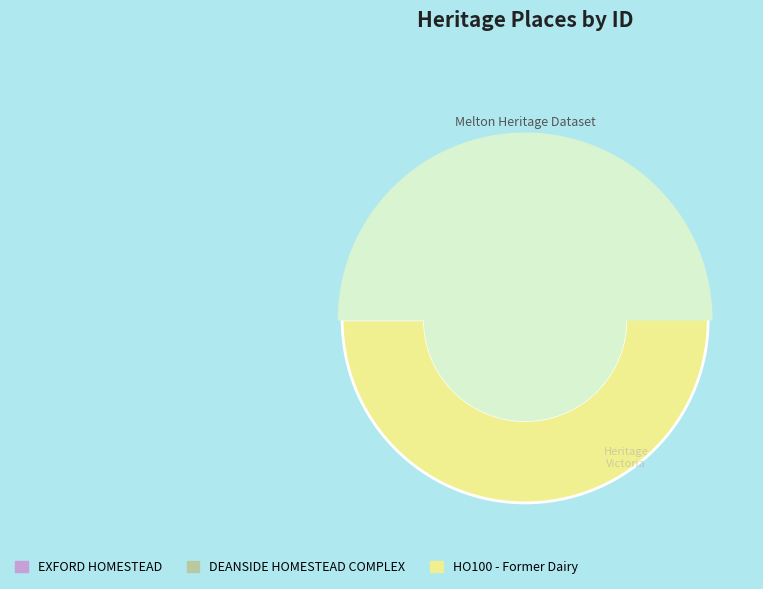

How many segments does this pie chart have?

3